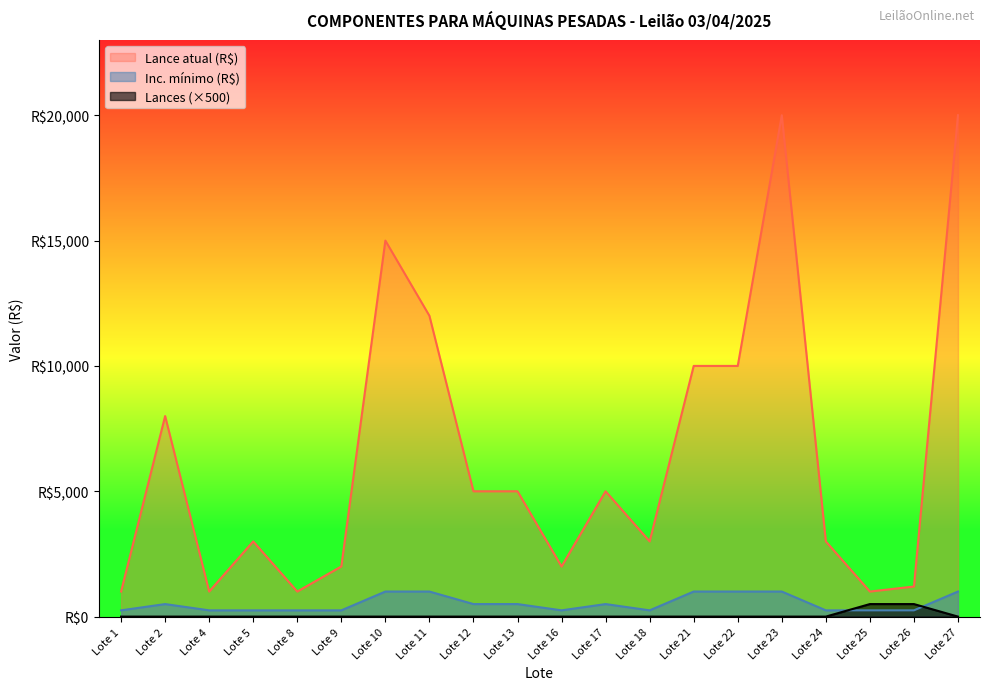

Between Lote 2 and Lote 18, which is larger?

Lote 2